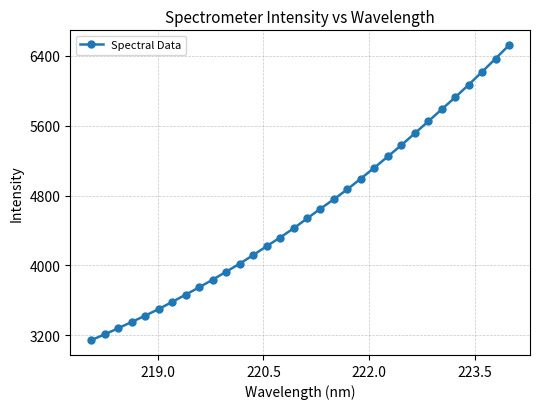

Is this an area chart (filled region under the line)?

No